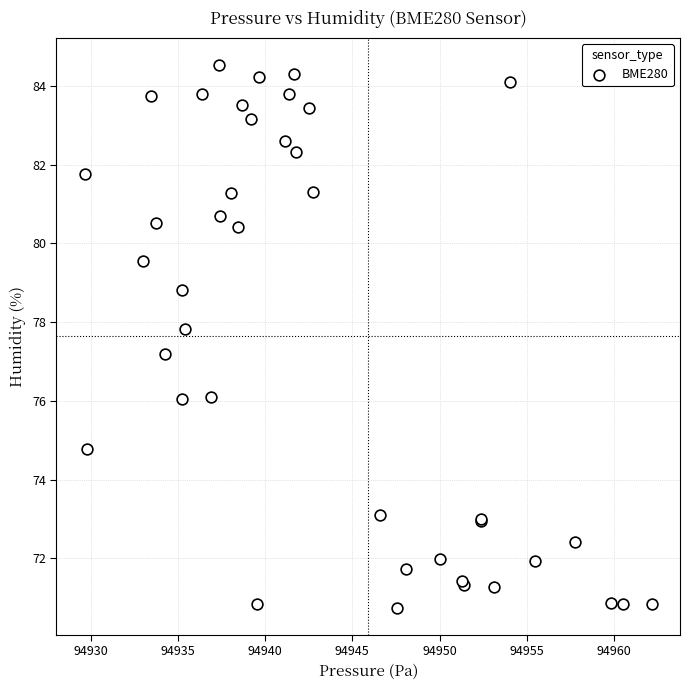

What Y value in the scatter plot is closest to 77?

77.2